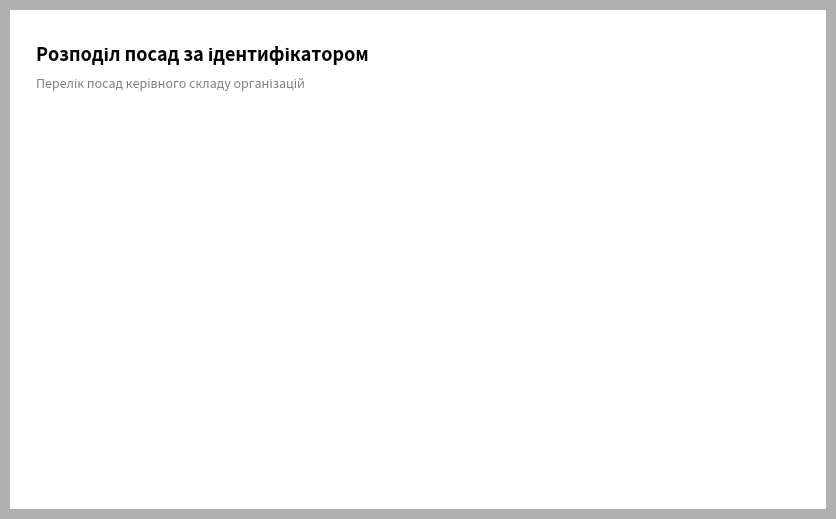

Which slice is the largest?

Завідувач філією